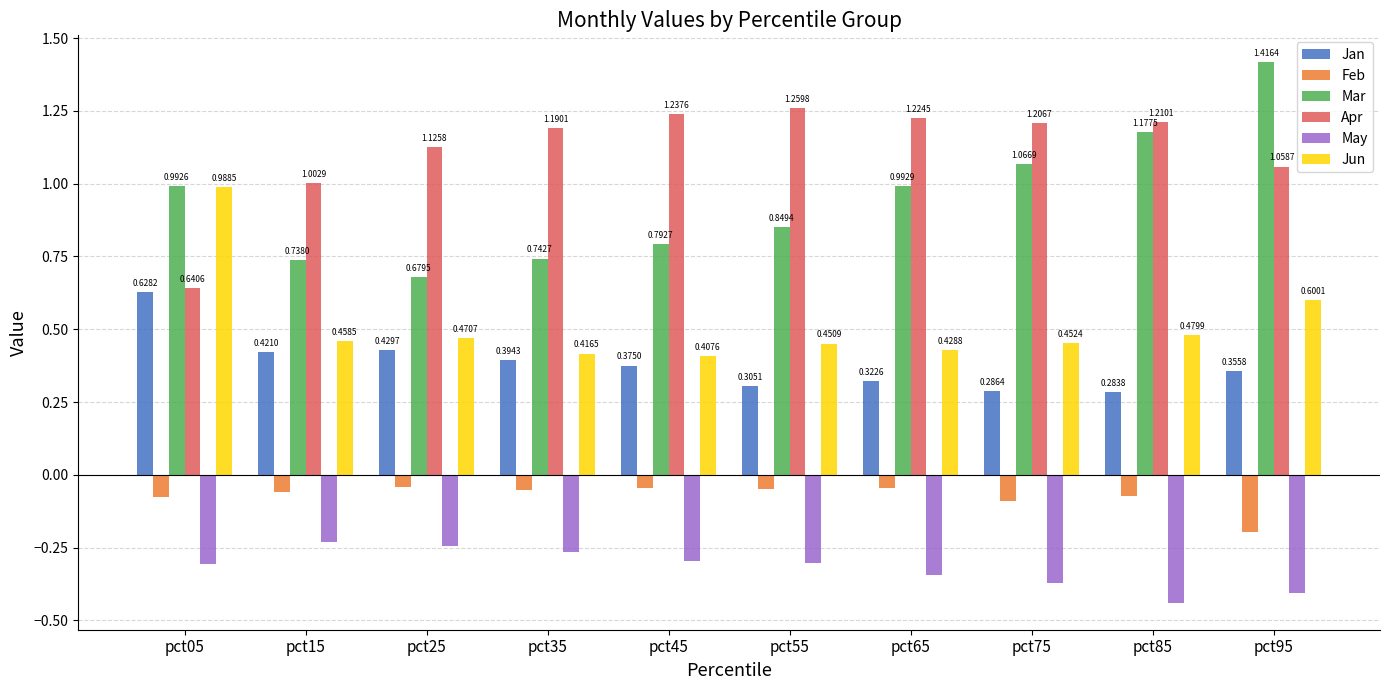

What are all the series names shown in the legend?

Jan, Feb, Mar, Apr, May, Jun